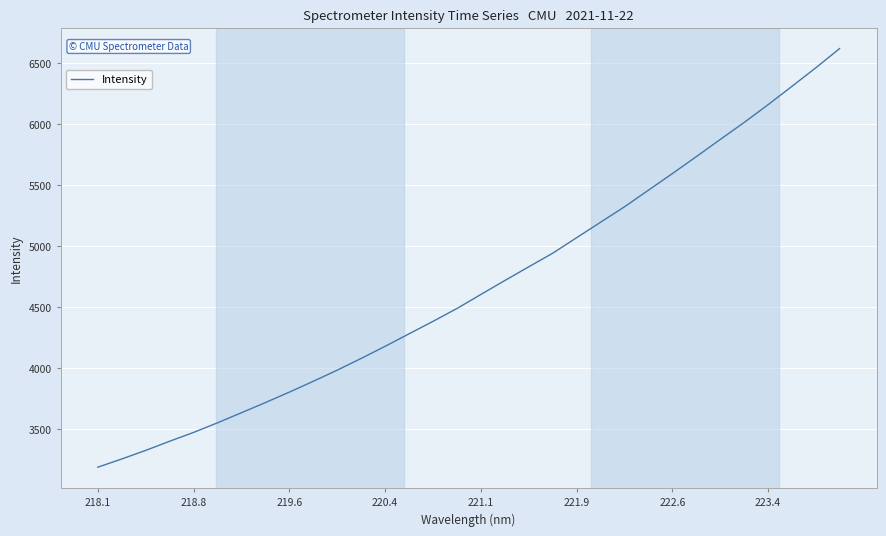

What is the difference between the maximum and minimum values?

3432.6